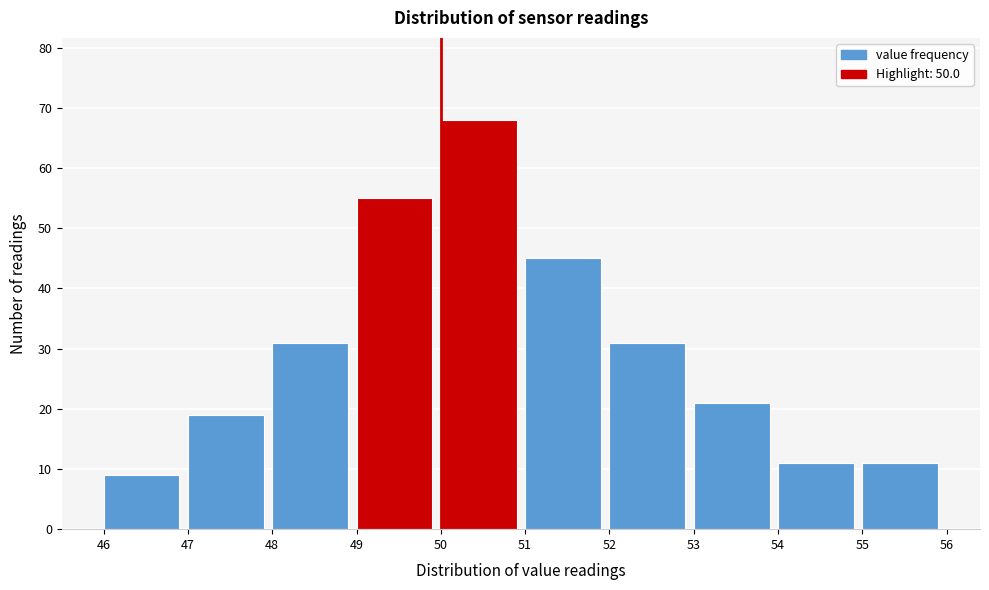

Reading left to right, list every bar in this chart as the range it spans on the x-axis followed by its height. The values are not printed on the chart, so give them approximately, as read against the axis.

46 to 47: 9
47 to 48: 19
48 to 49: 31
49 to 50: 55
50 to 51: 68
51 to 52: 45
52 to 53: 31
53 to 54: 21
54 to 55: 11
55 to 56: 11